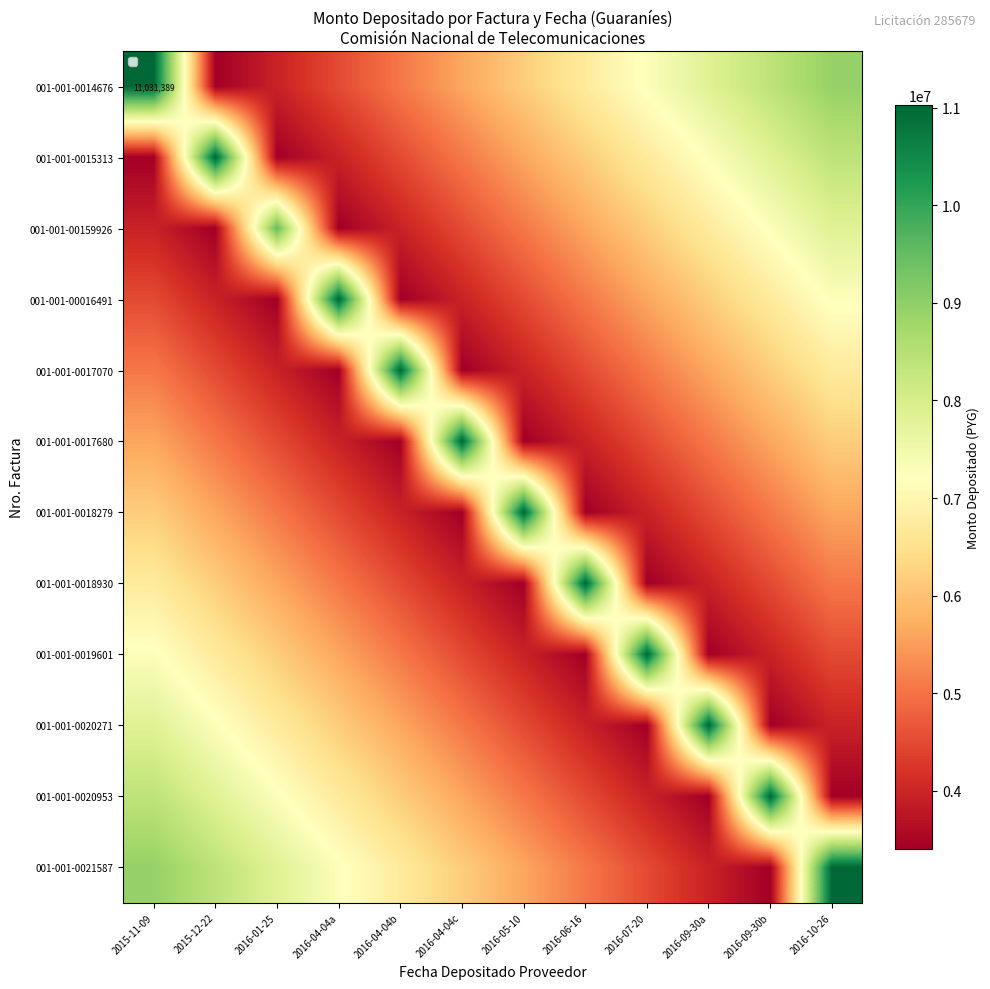

Which has a higher value, 2016-10-26 or 2016-09-30b?

2016-10-26